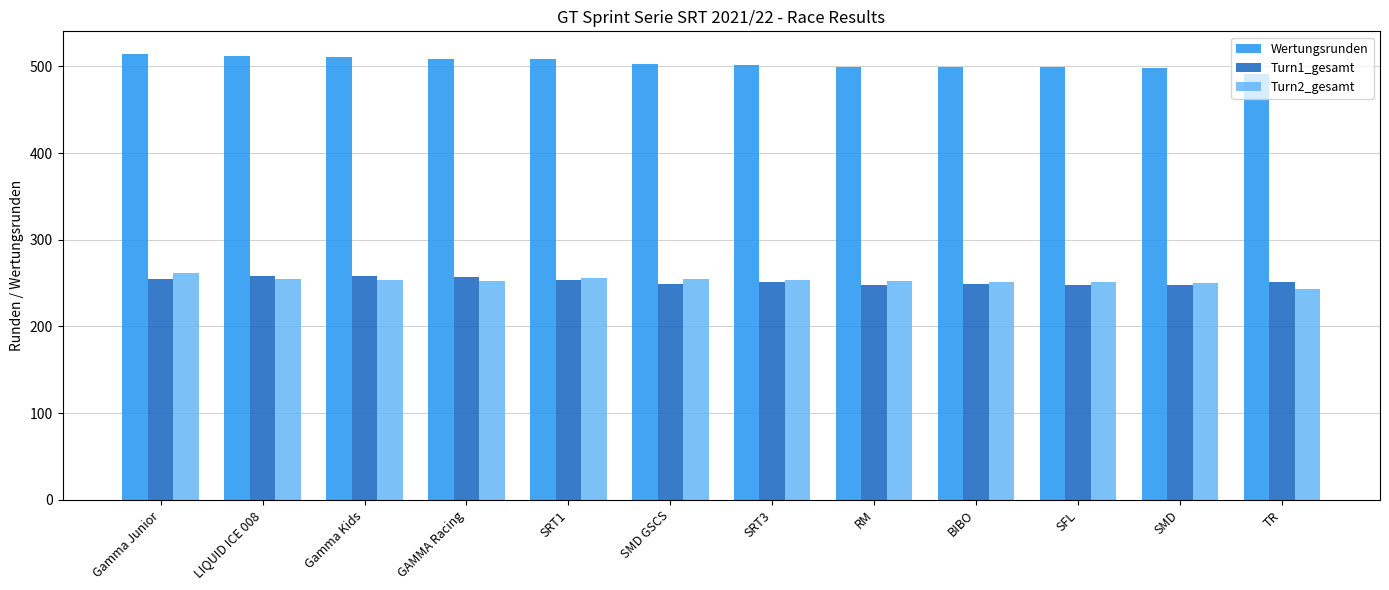

What is the sum of all Turn2_gesamt values?

3035.5